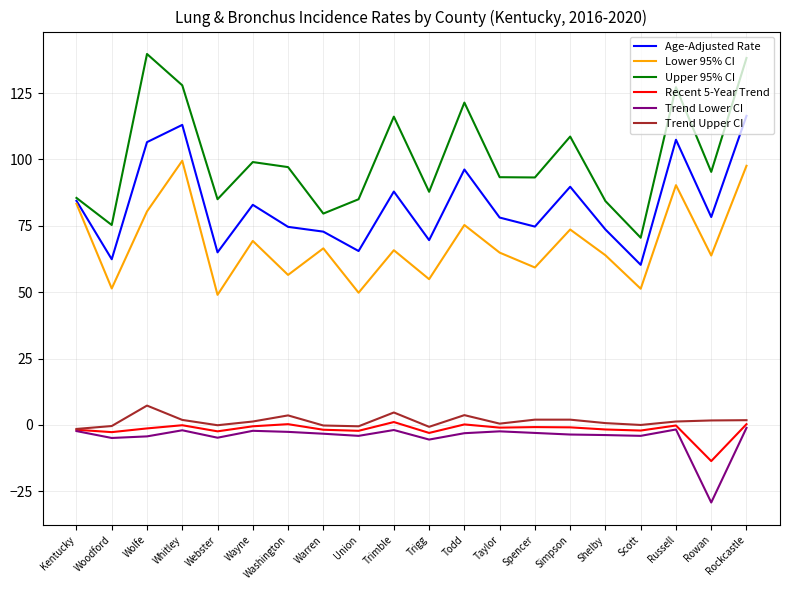

Which series has the widest spread of values?

Upper 95% CI